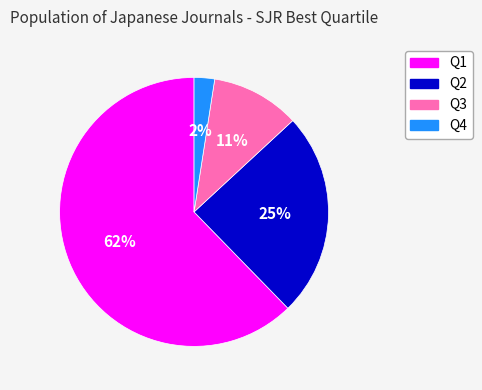

Does Q1 represent more than half of the total?

Yes